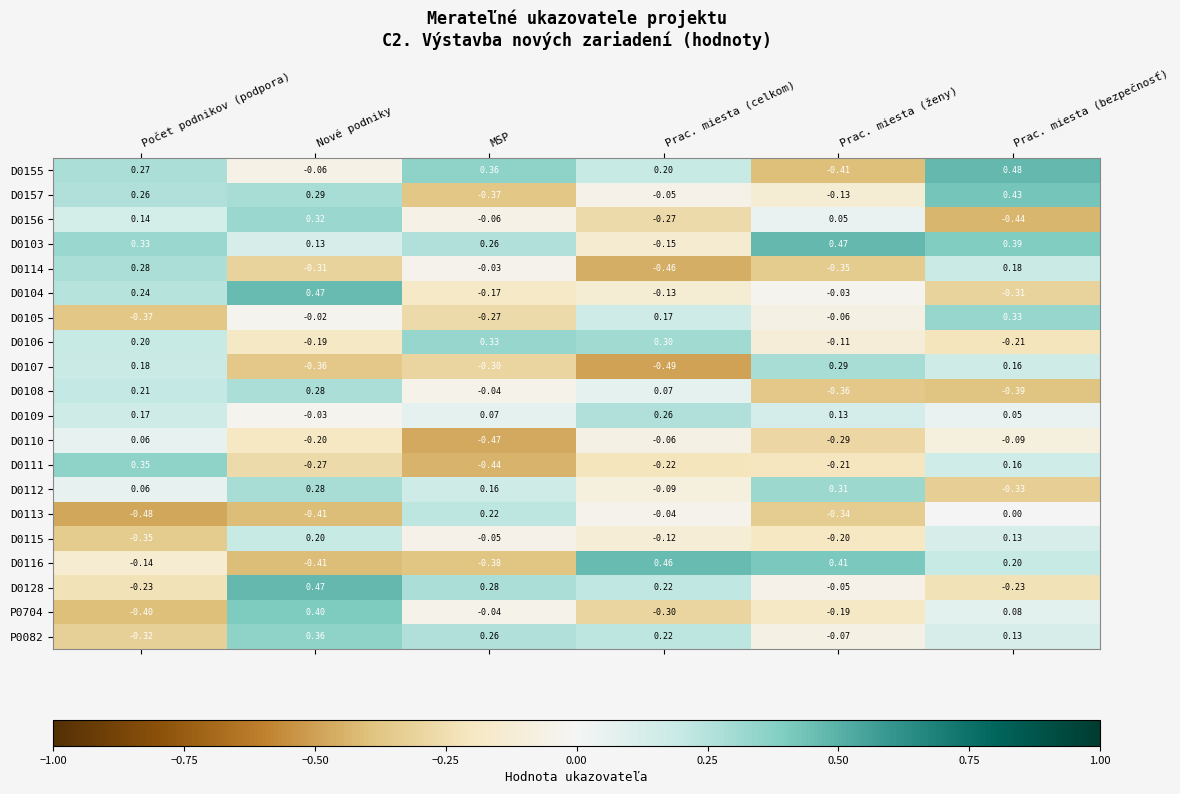

Which category has the lowest value across all series?

Prac. miesta (celkom)